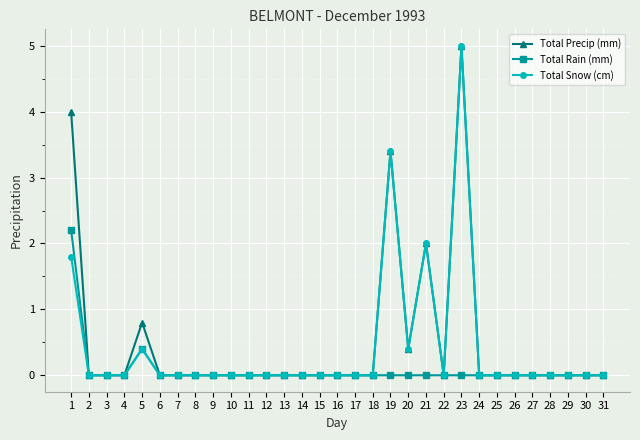

At which label does Total Rain (mm) reach its peak?

1